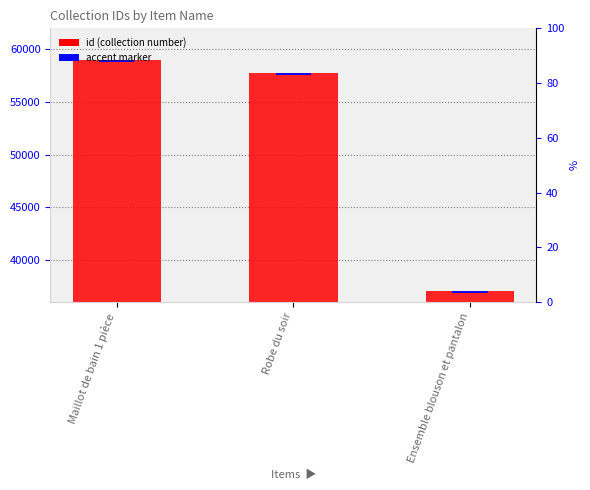

Rank the categories by value from highest to lowest.

Maillot de bain 1 pièce, Robe du soir, Ensemble blouson et pantalon